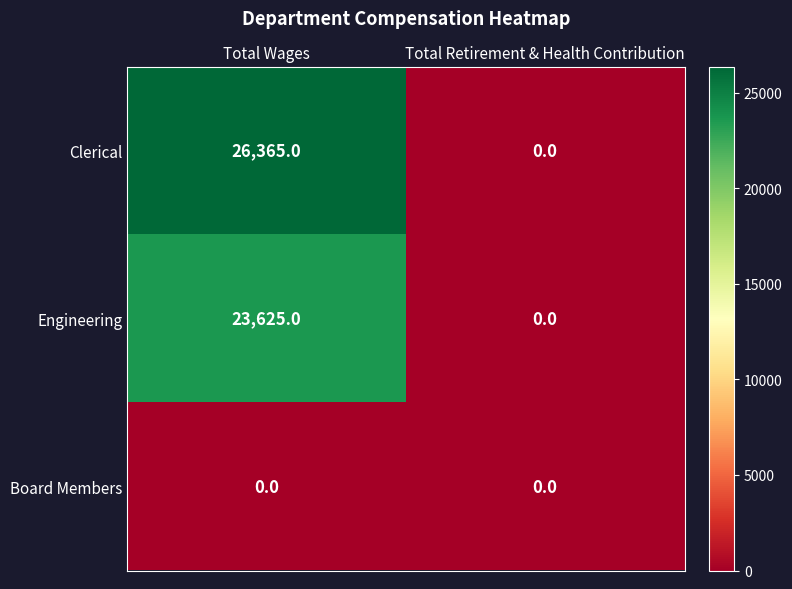

Rank the series at Total Wages from lowest to highest value.

Board Members, Engineering, Clerical